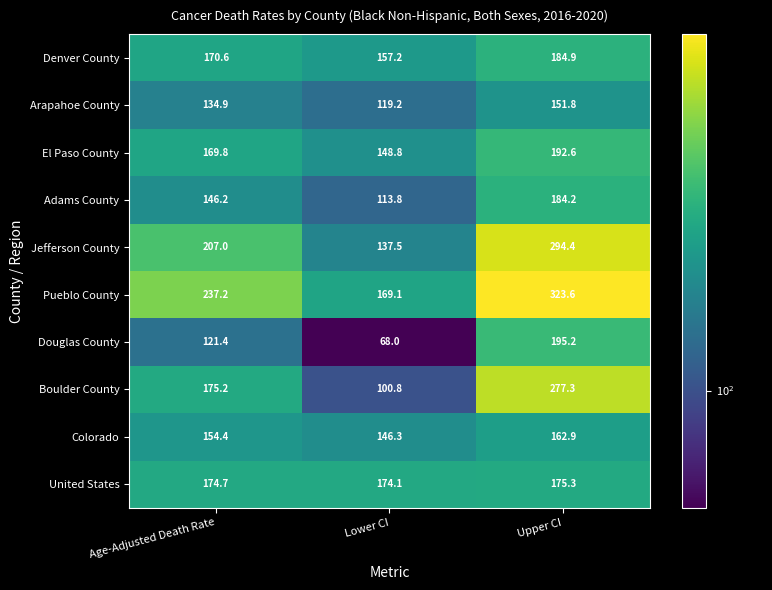

Rank the series by their maximum value, from lowest to highest.

Arapahoe County, Colorado, United States, Adams County, Denver County, El Paso County, Douglas County, Boulder County, Jefferson County, Pueblo County